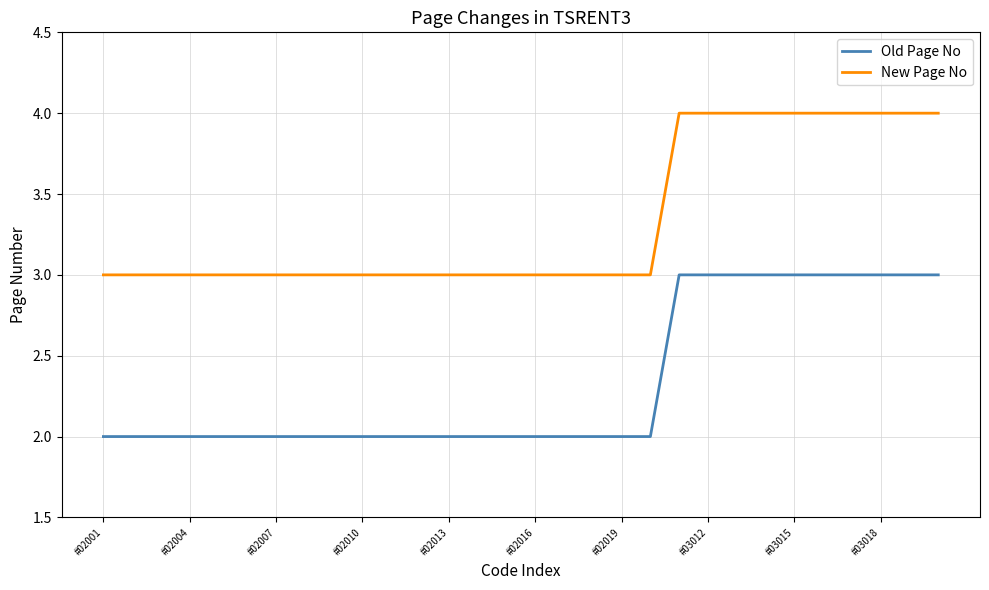

True or false: Old Page No and New Page No cross at least once.

False